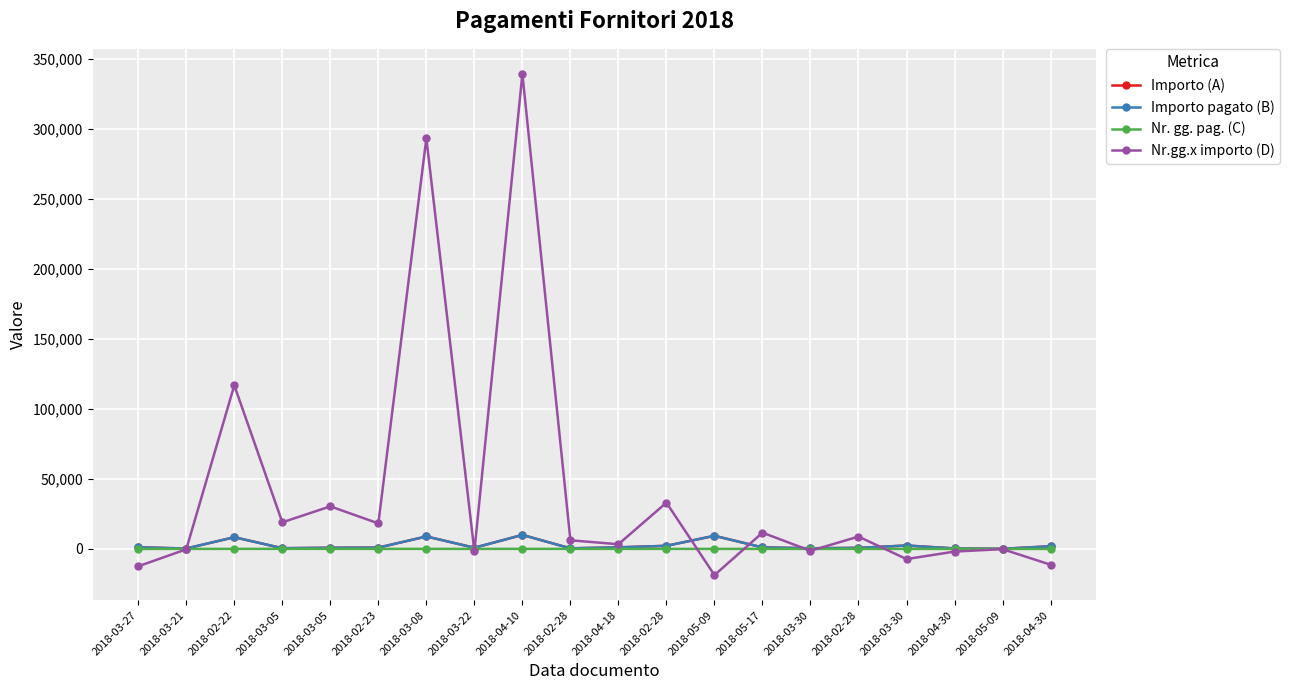

What is the difference between the second highest and second lowest values in the Nr.gg.x importo (D) series?

305873.0